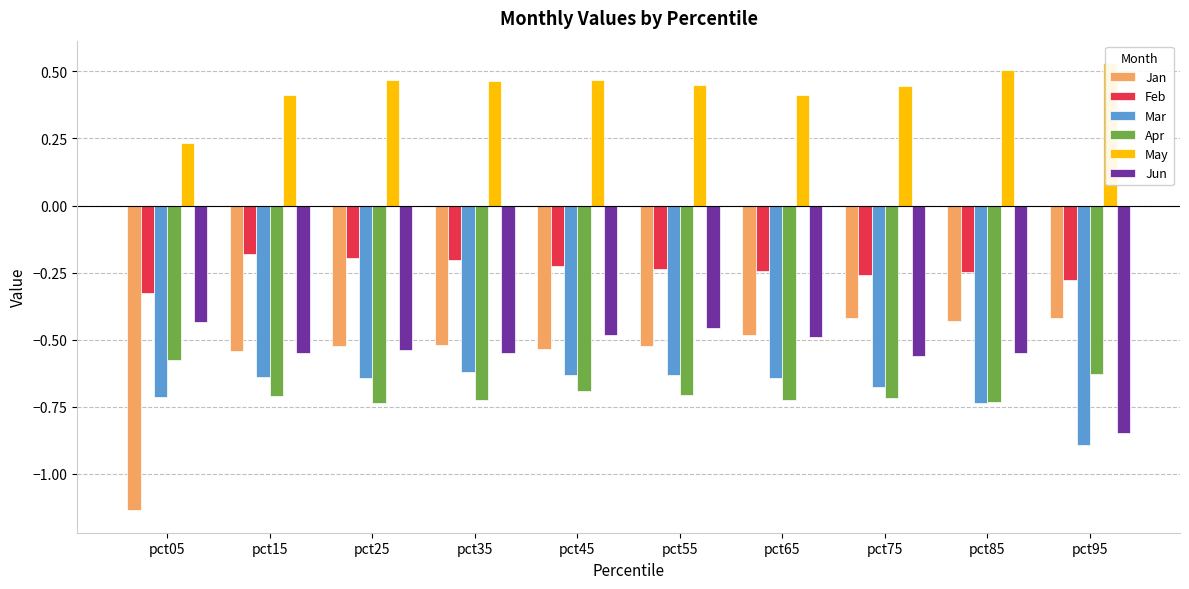

Is the value of Feb at pct95 greater than the value of Jun at pct75?

Yes